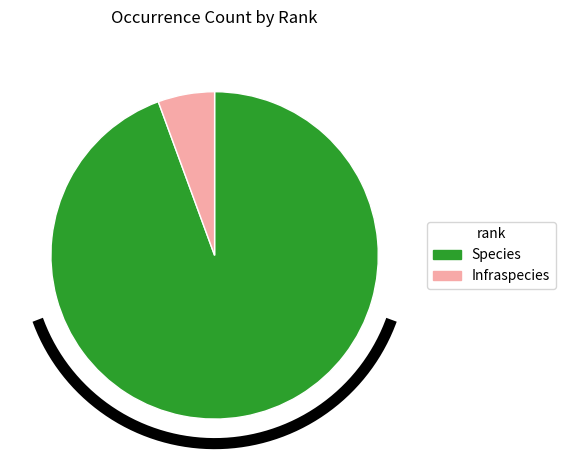

True or false: Infraspecies accounts for 6% of the total.

True